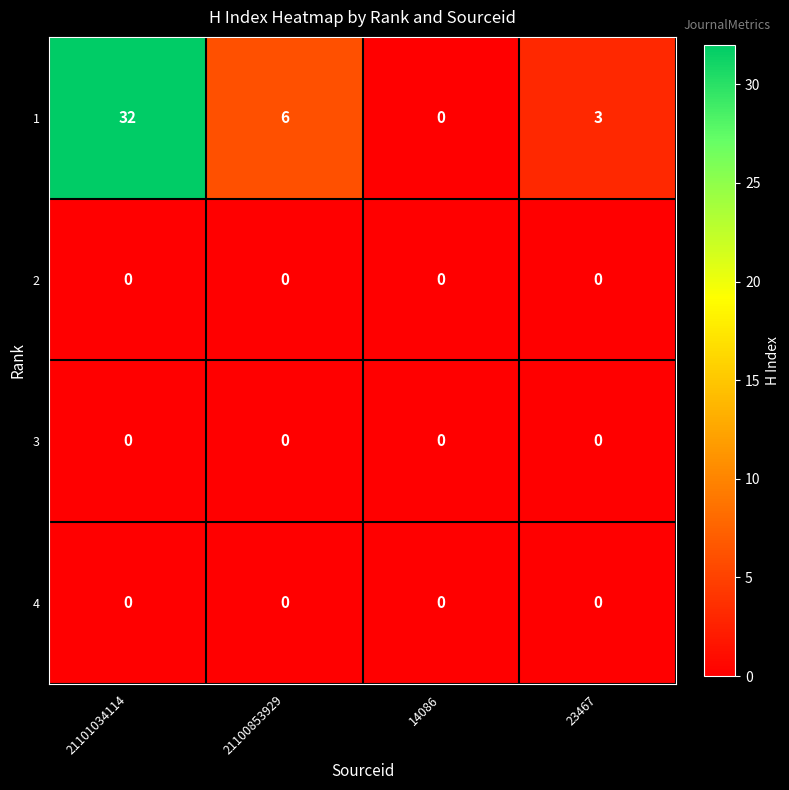

Which label corresponds to the largest value in the chart?

21101034114